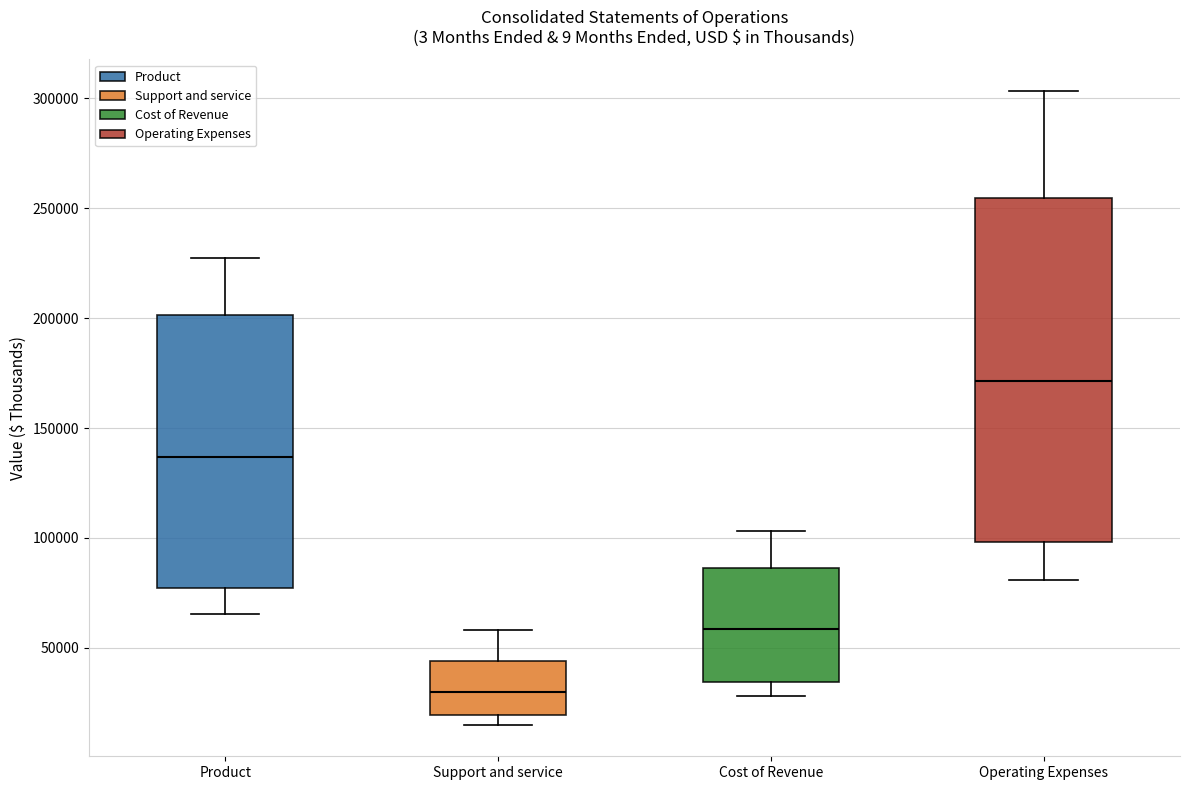

Where is the upper edge of the box for Product on the y-axis? The values are not printed on the chart, so give them approximately, as read against the axis.

200000